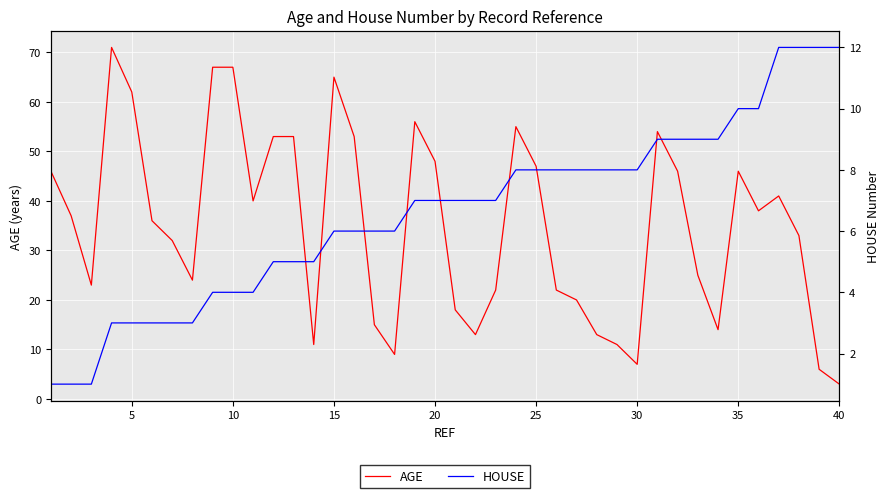

True or false: HOUSE has a value of 5 at 18.

False